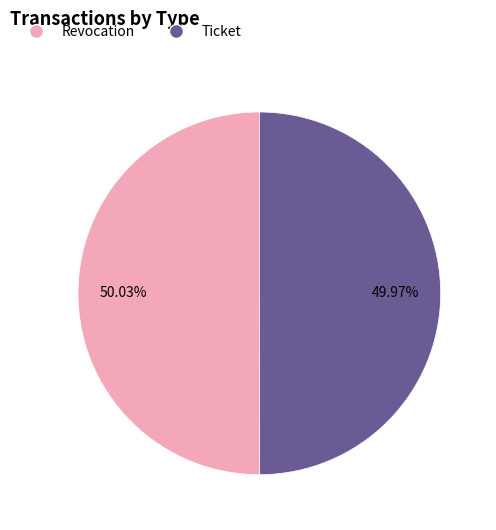

How many slices are in this pie chart?

2